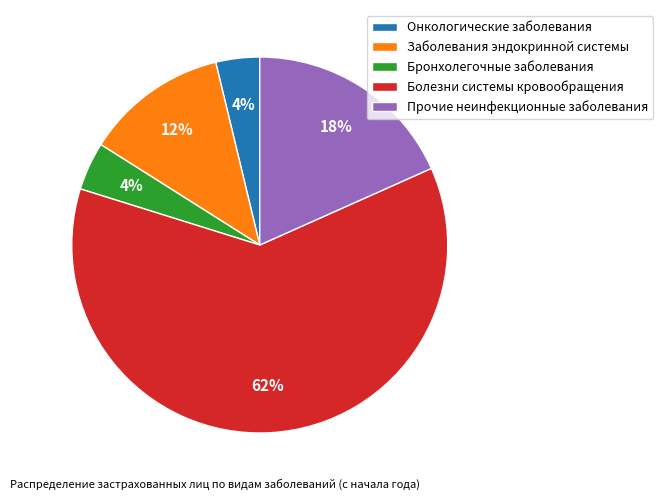

To the nearest percent, what is the difference between the Заболевания эндокринной системы and Онкологические заболевания slice percentages?

8%